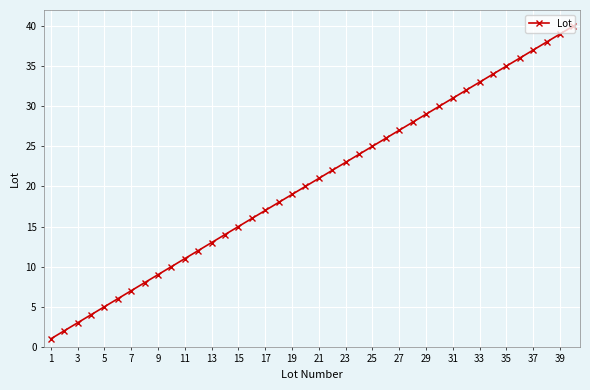

What is the maximum value shown in the chart?

40